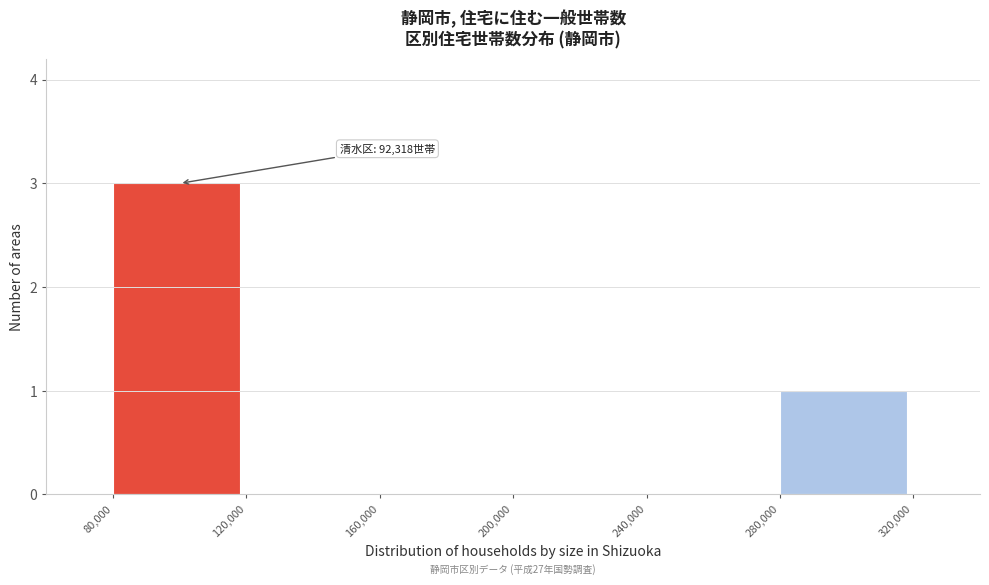

Which range on the x-axis has the tallest bar?

80,000 to 120,000